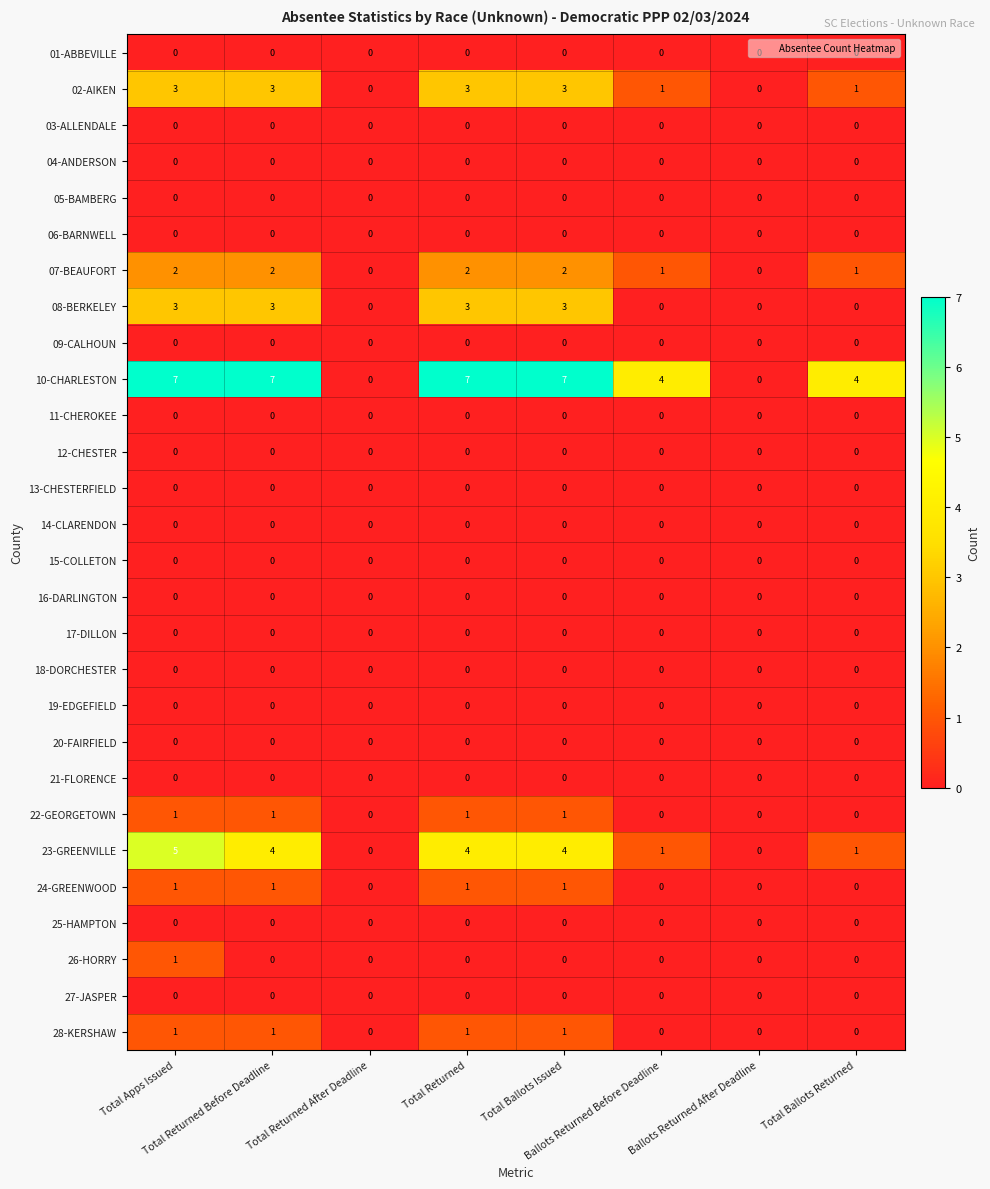

At which category is the sum across all series the highest?

Total Apps Issued